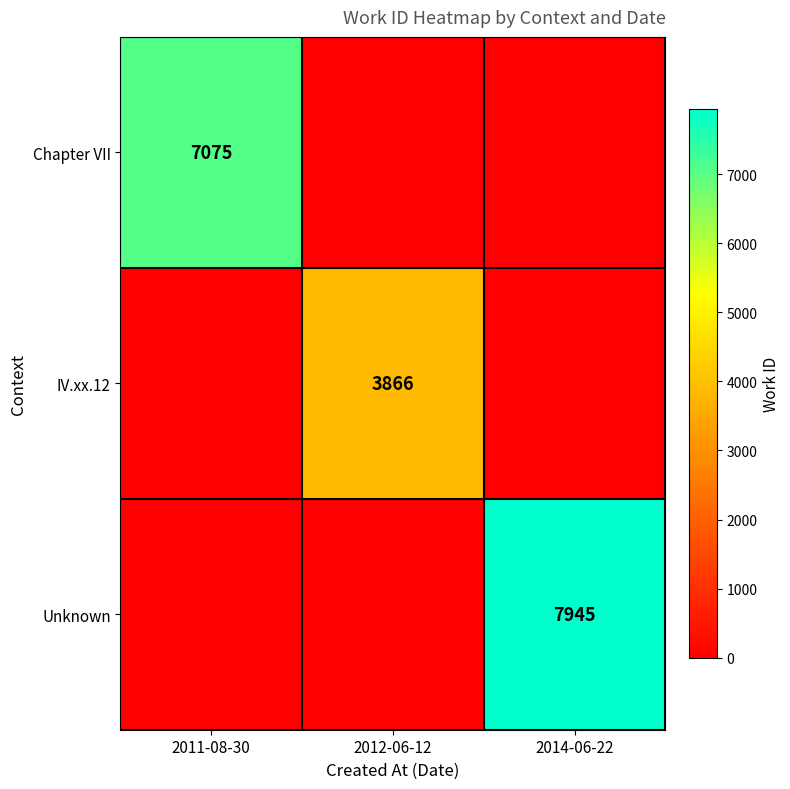

The value of Unknown at 2014-06-22 is 1813. True or false?

False